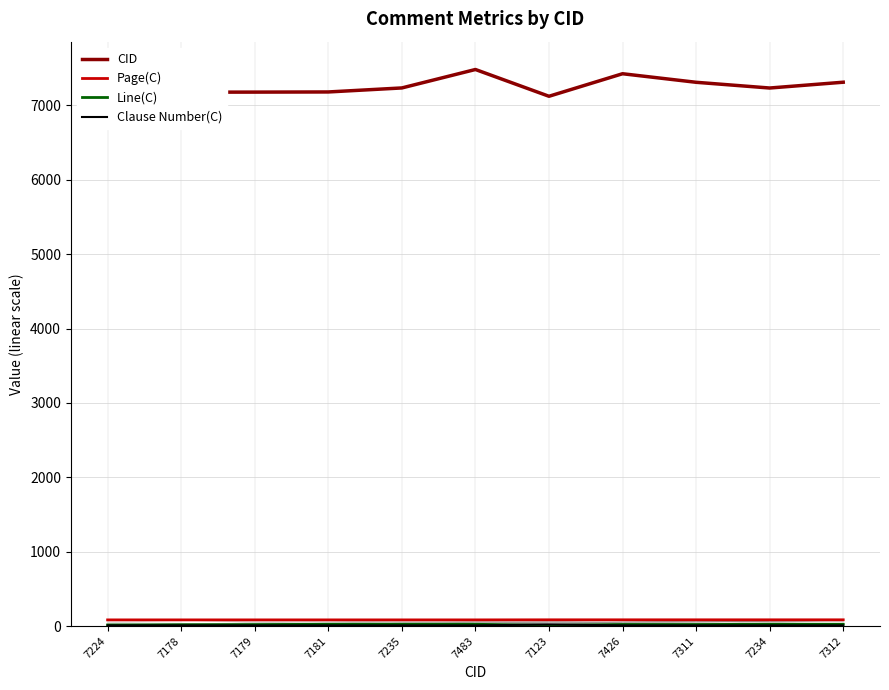

Between 7181 and 7235, which is larger?

7235